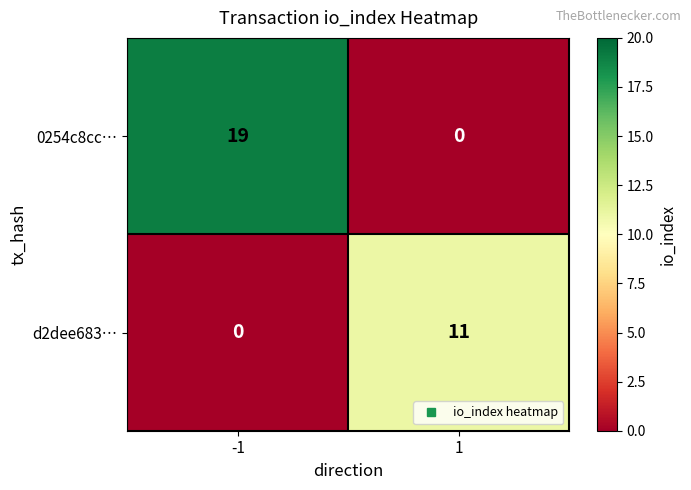

What is the sum of the 0254c8cc… values at -1 and 1?

19